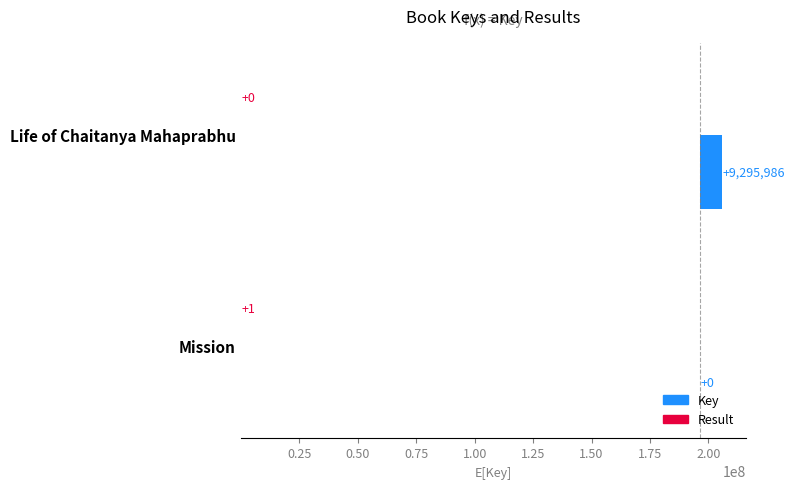

What is the average value of the Key series?

4647993